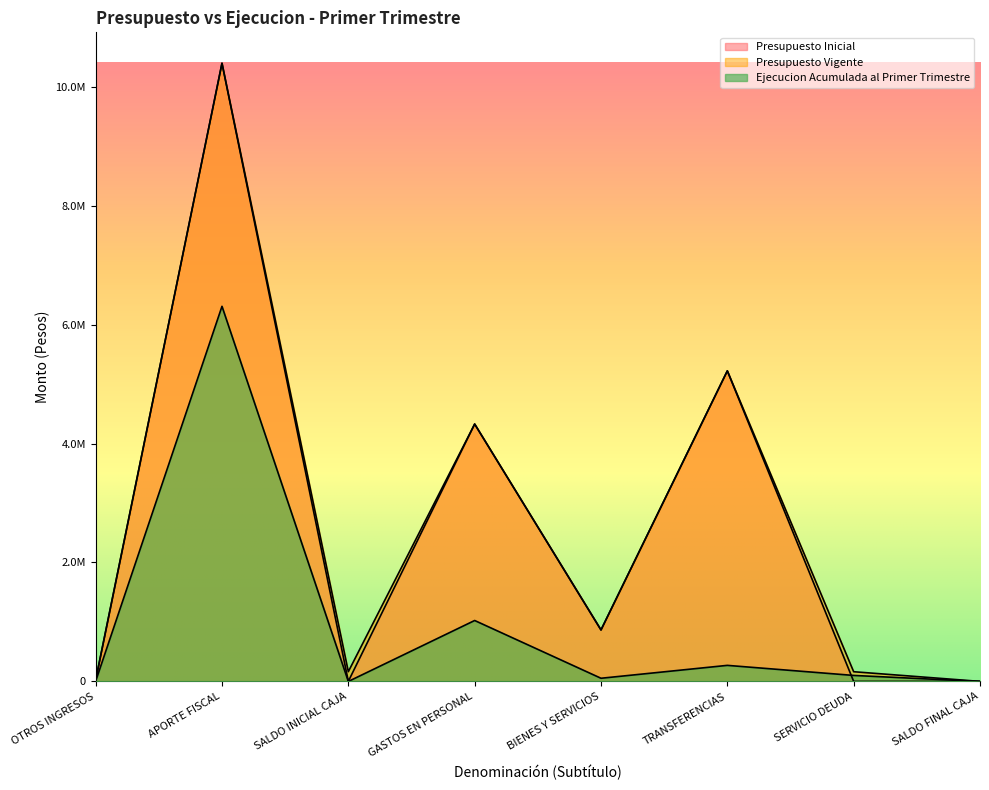

How many times do Presupuesto Inicial and Ejecucion Acumulada al Primer Trimestre cross each other?

2